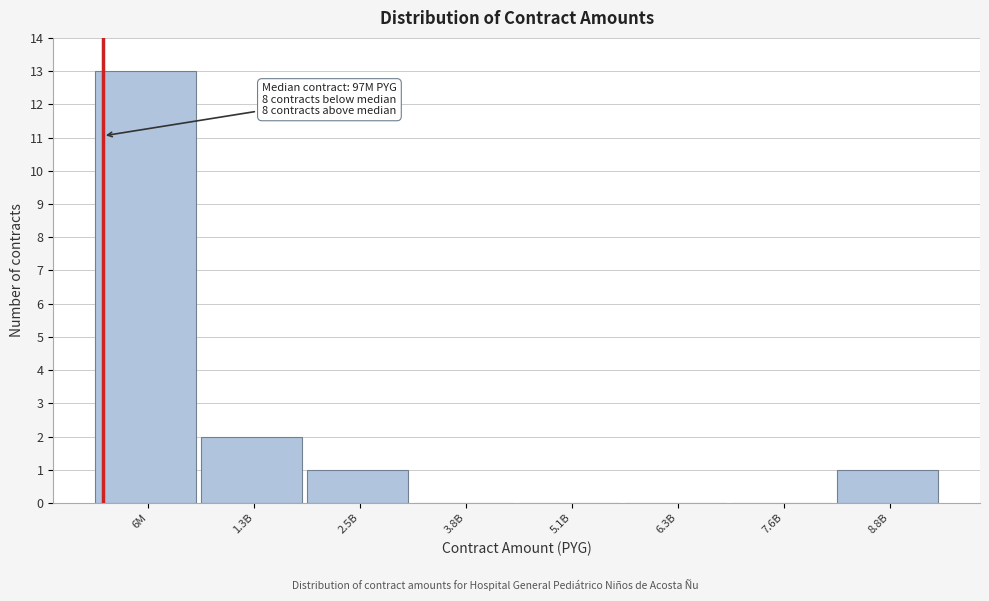

Reading left to right, extract all data points from this chart.

6M=13	1.3B=2	2.5B=1	3.8B=0	5.1B=0	6.3B=0	7.6B=0	8.8B=1